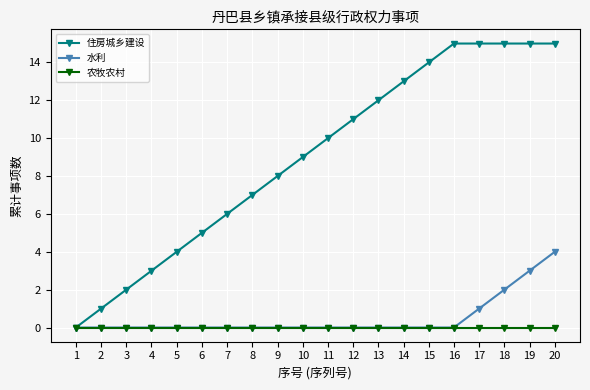

True or false: 住房城乡建设 has a value of 15 at 18.

True